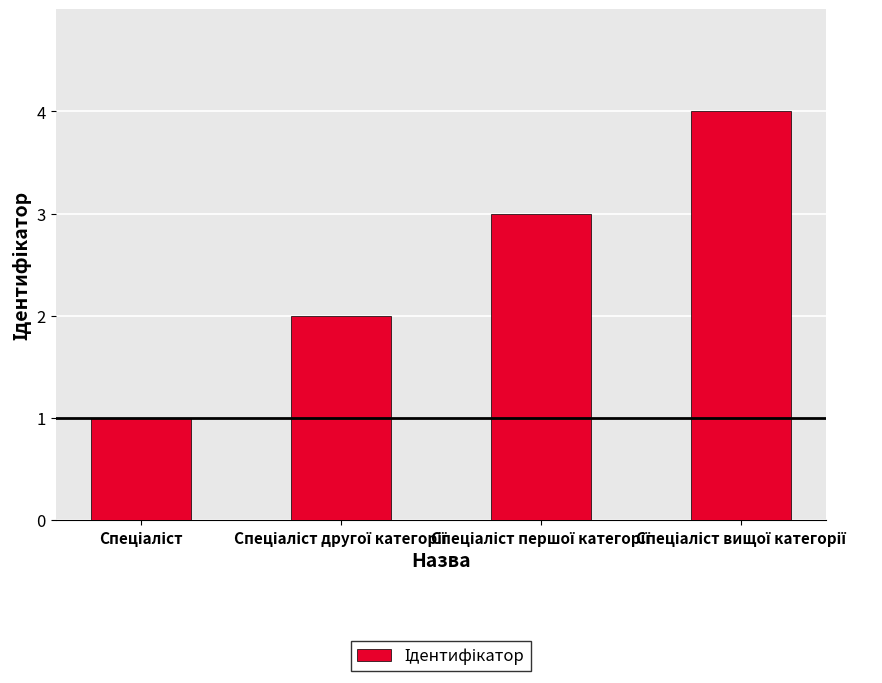

How many values are between 2 and 4?

3